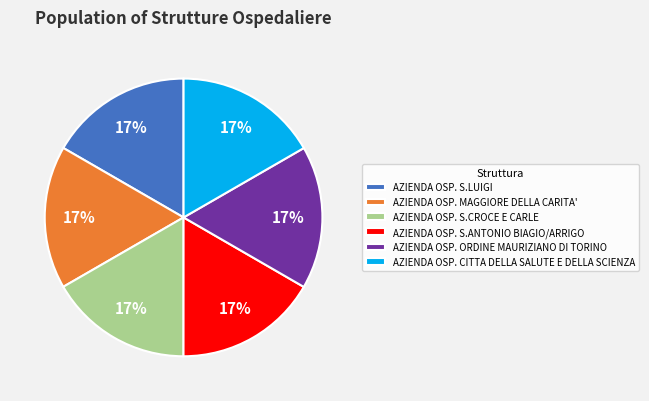

Is AZIENDA OSP. S.LUIGI the majority of the pie?

No